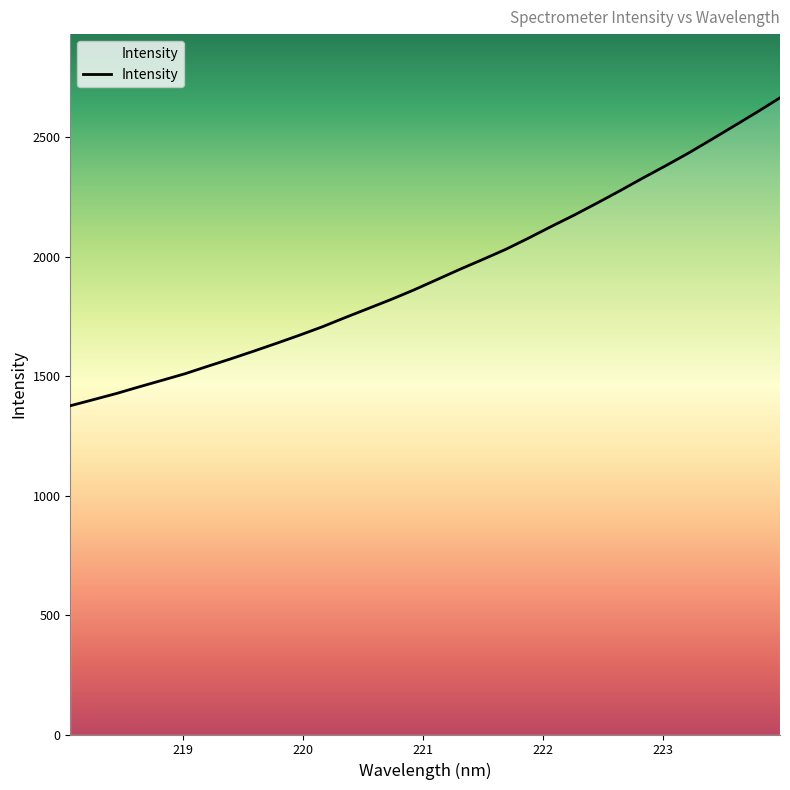

What is the maximum value shown in the chart?

2665.0